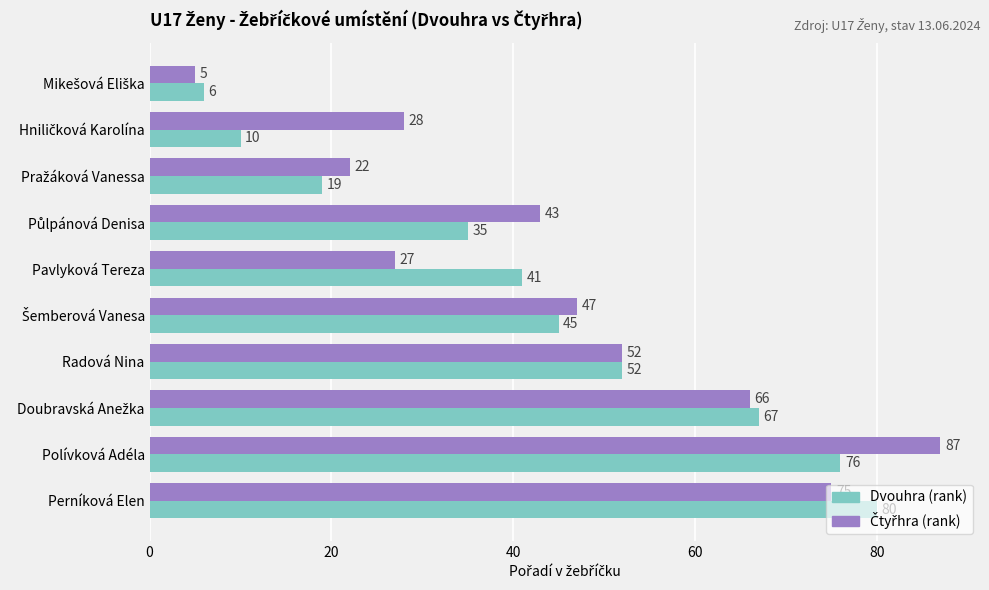

At how many categories does at least one series exceed 86?

1